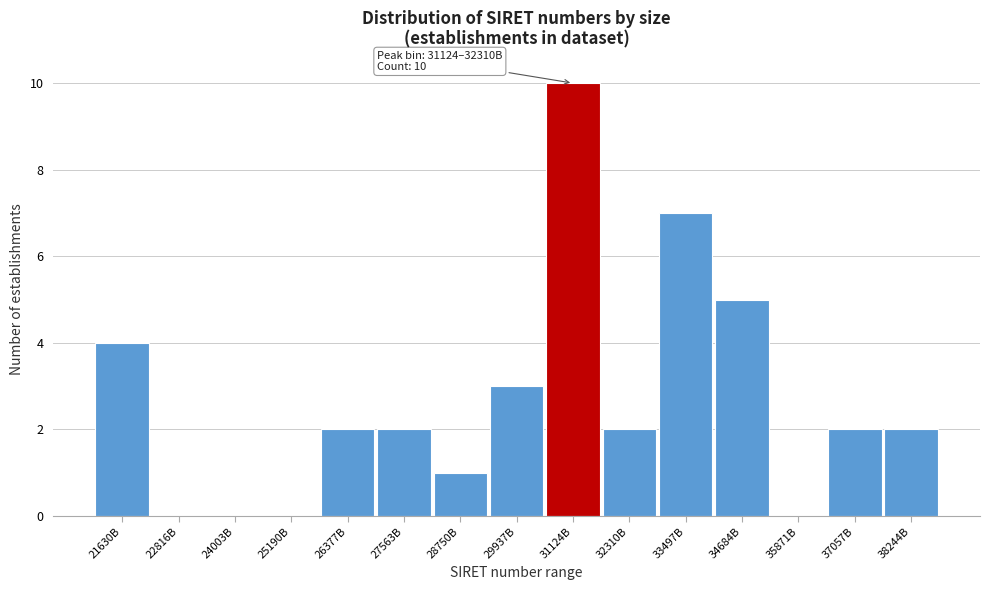

Reading right to left, what are all the values shown in this chart?

38244B=2	37057B=2	35871B=0	34684B=5	33497B=7	32310B=2	31124B=10	29937B=3	28750B=1	27563B=2	26377B=2	25190B=0	24003B=0	22816B=0	21630B=4